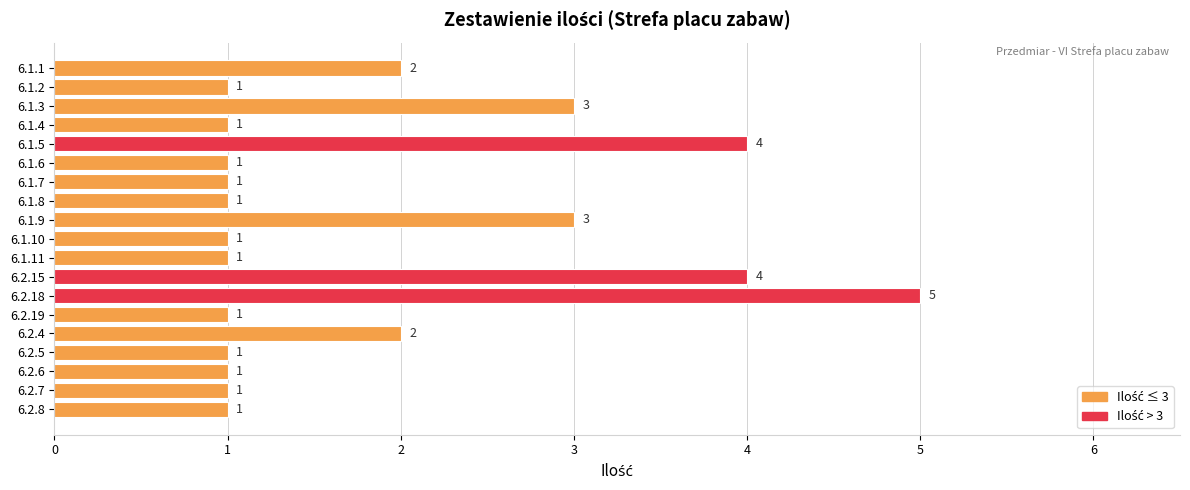

Approximately how many times larger is the value at 6.2.18 compared to 6.2.5?

5.0